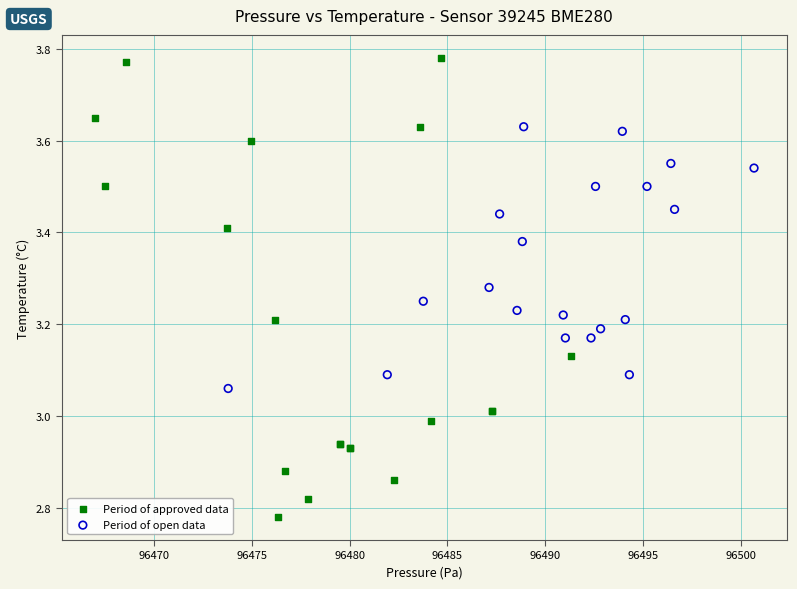

Which series reaches the minimum Y coordinate?

Period of approved data